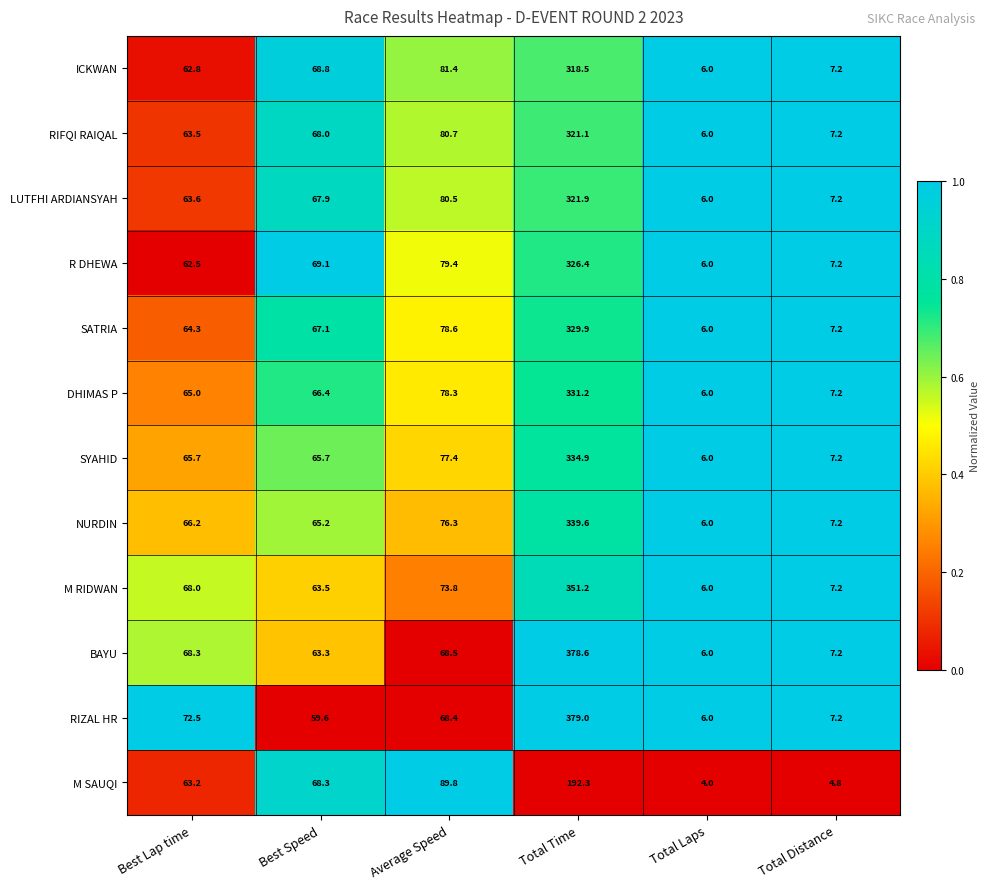

At which category is the sum across all series the highest?

Total Time